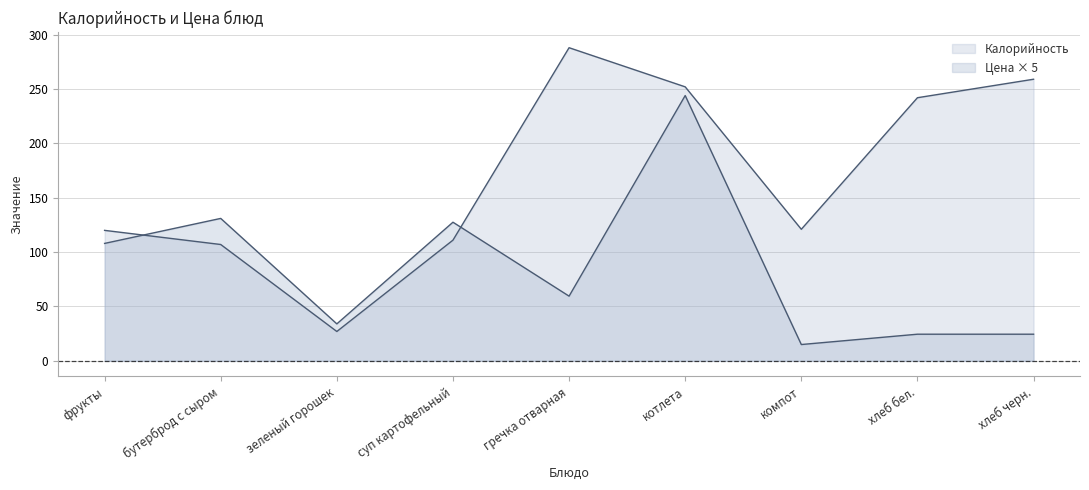

What is the label of the 4th point from the right?

котлета